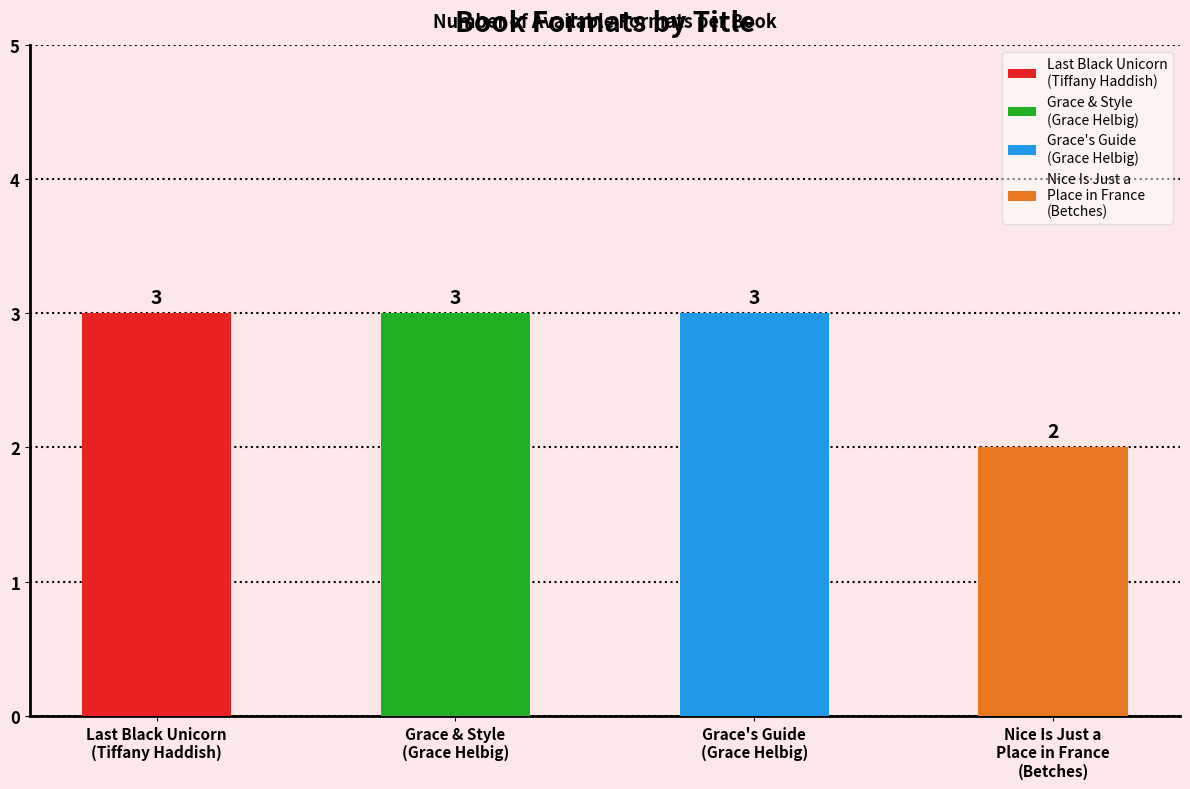

Are the bars horizontal?

No